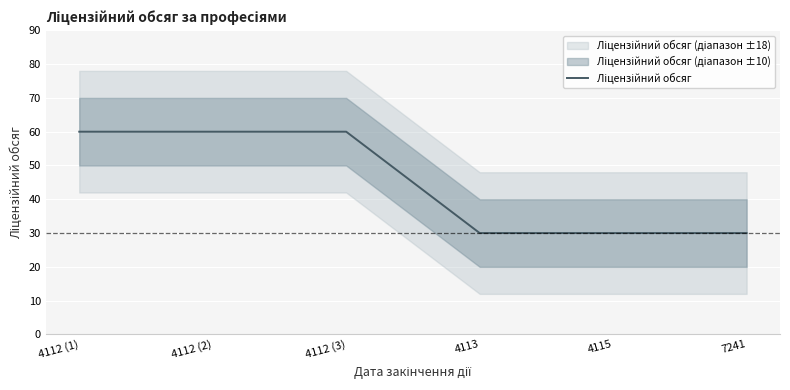

List the labels in order of value, smallest first.

4113, 4115, 7241, 4112 (1), 4112 (2), 4112 (3)